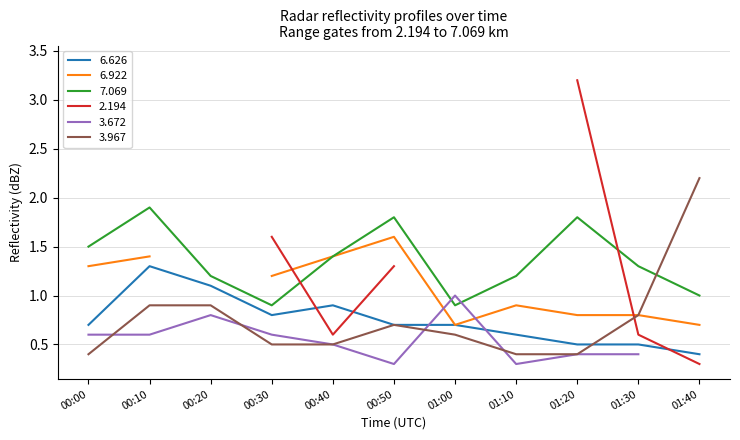

What is the difference between the maximum and minimum values in the 3.967 series?

1.8